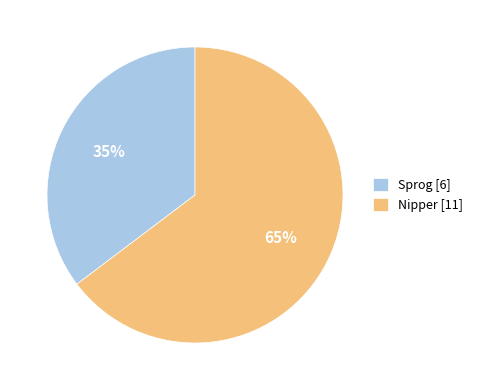

To the nearest percent, what is the combined percentage of Nipper and Sprog?

100%